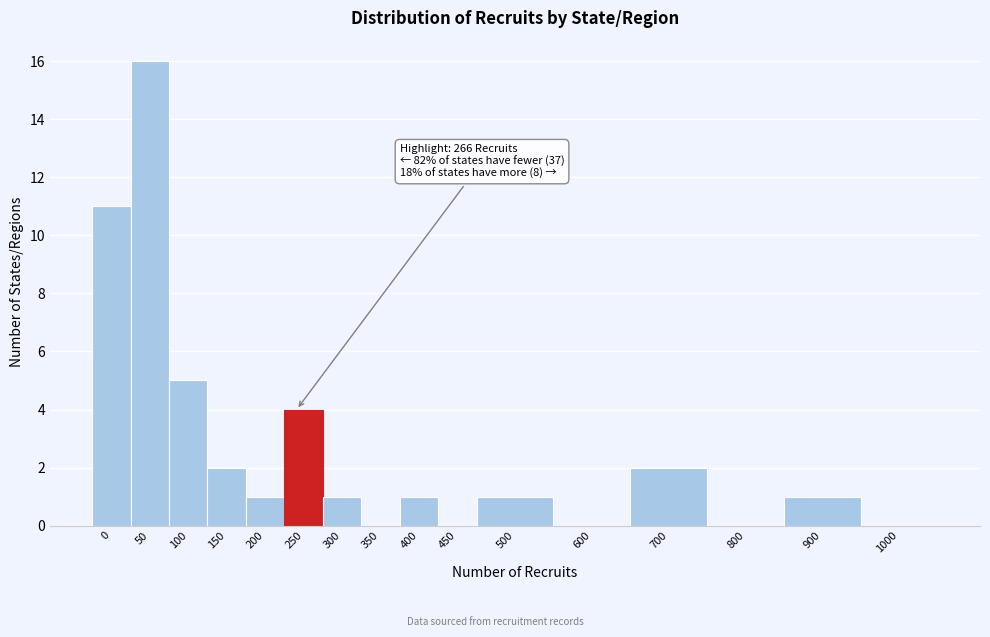

Reading left to right, list all the values displayed in this chart.

0=11	50=16	100=5	150=2	200=1	250=4	300=1	350=0	400=1	450=0	500=1	600=0	700=2	800=0	900=1	1000=0